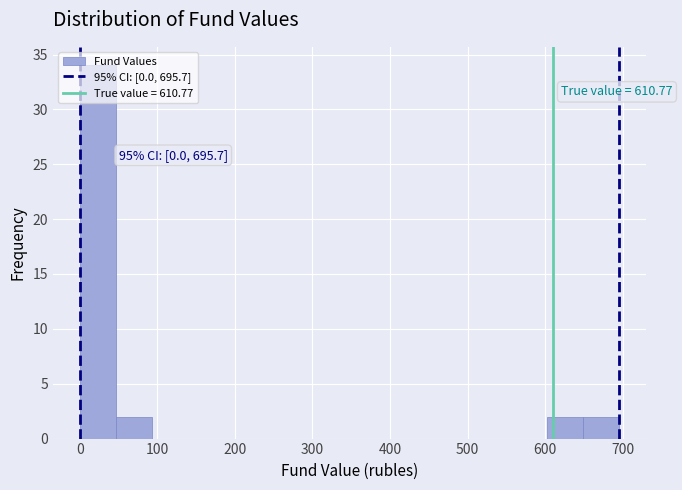

Over which range of the x-axis is the bar tallest?

0 to 50